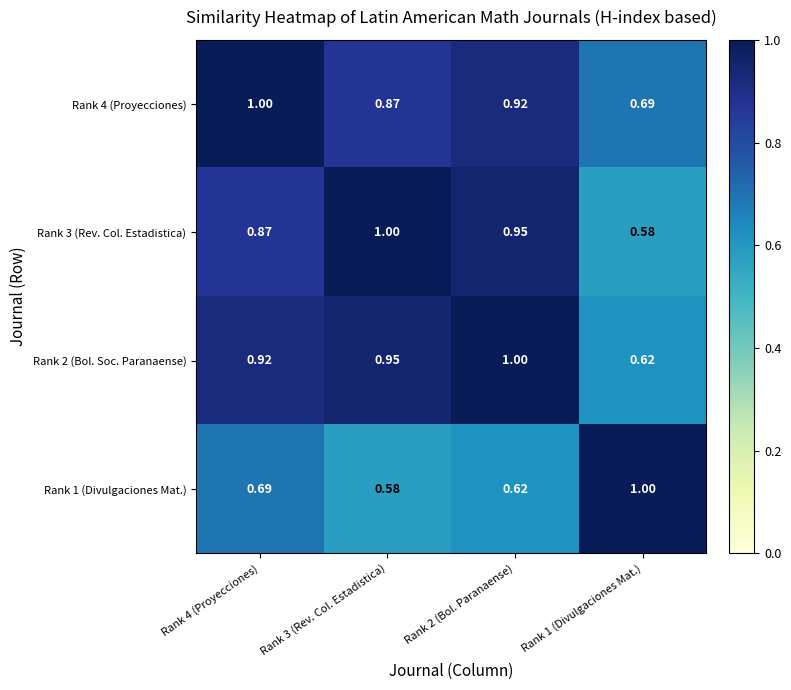

At which category is the sum across all series the highest?

Rank 2 (Bol. Paranaense)